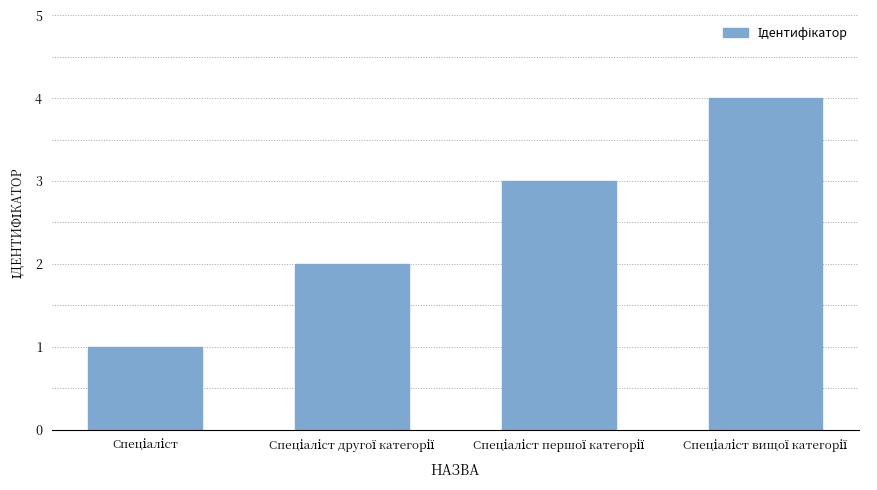

What is the difference between the maximum and minimum values?

3